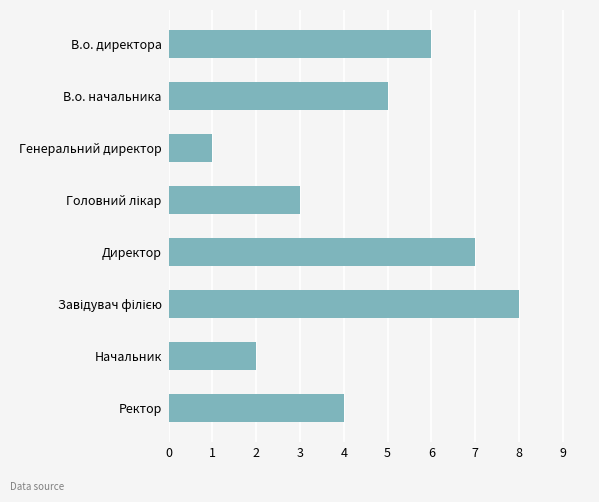

The value at Директор is 7. True or false?

True